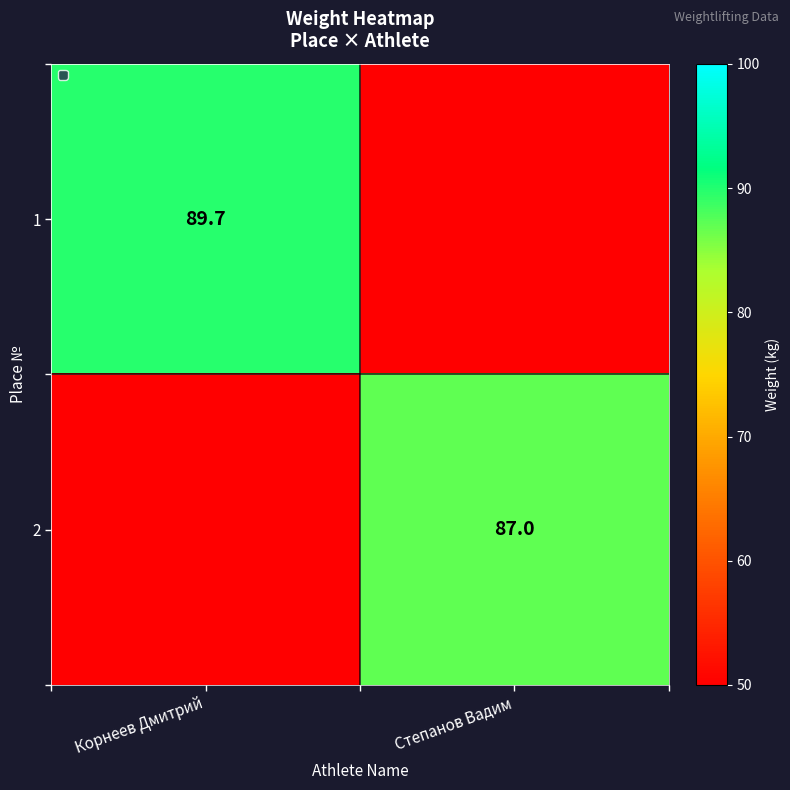

Is it true that 2 equals 87.0 at Степанов Вадим?

True